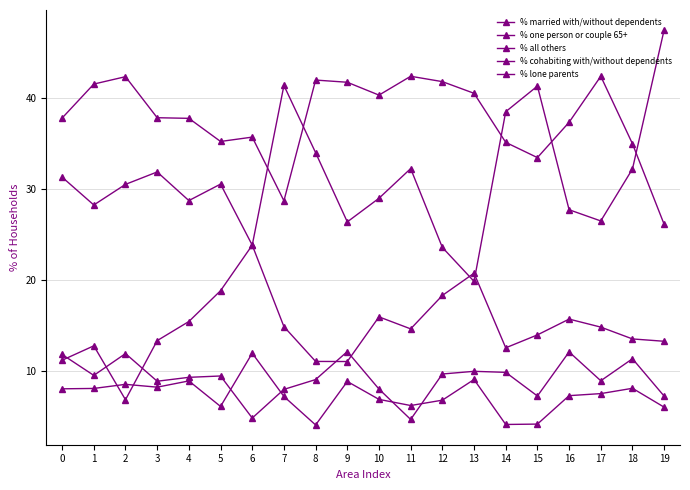

Is this an area chart (filled region under the line)?

No